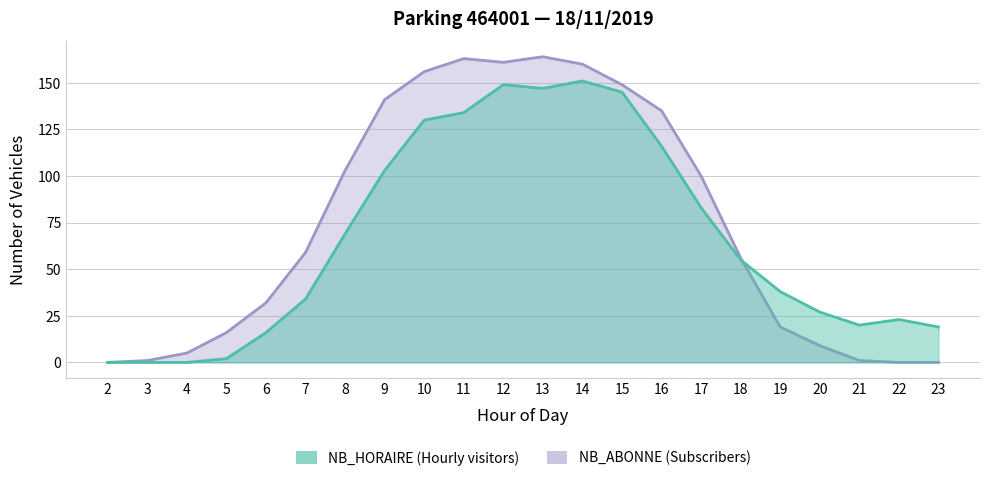

What is the difference between the NB_HORAIRE values at 9 and 5?

101